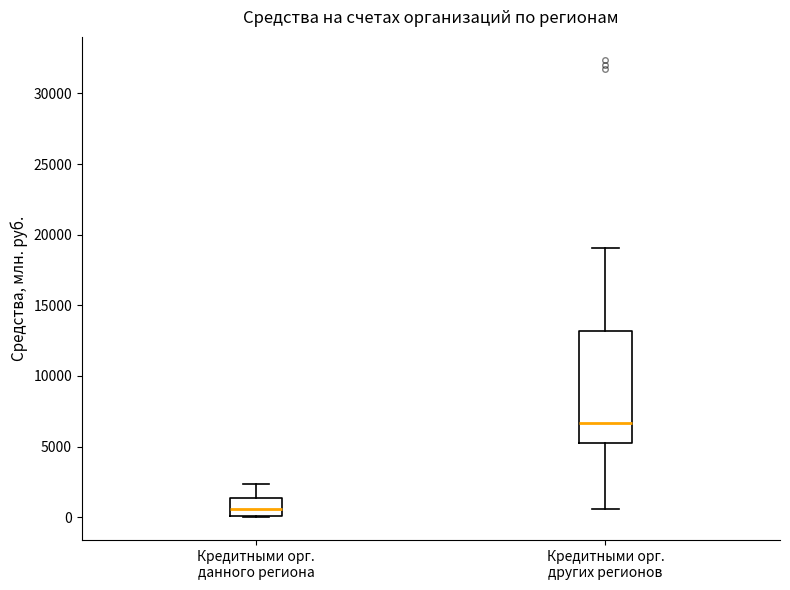

Comparing the boxes themselves (not the whiskers), which one is the tallest?

Кредитными орг. других регионов